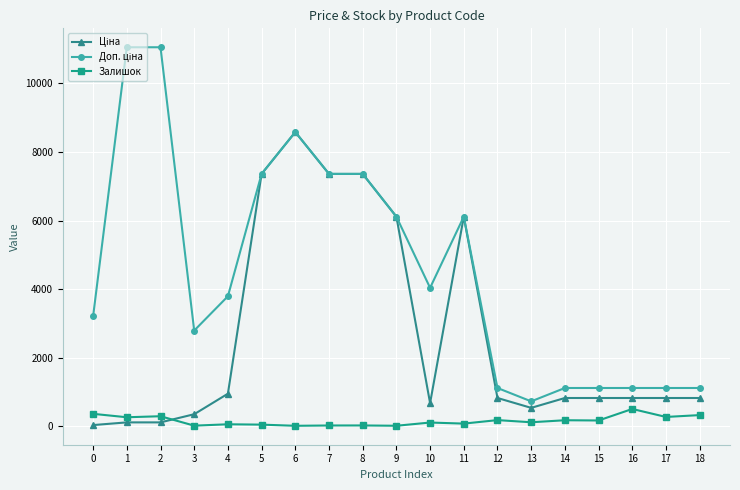

What is the greatest value displayed?

11055.0